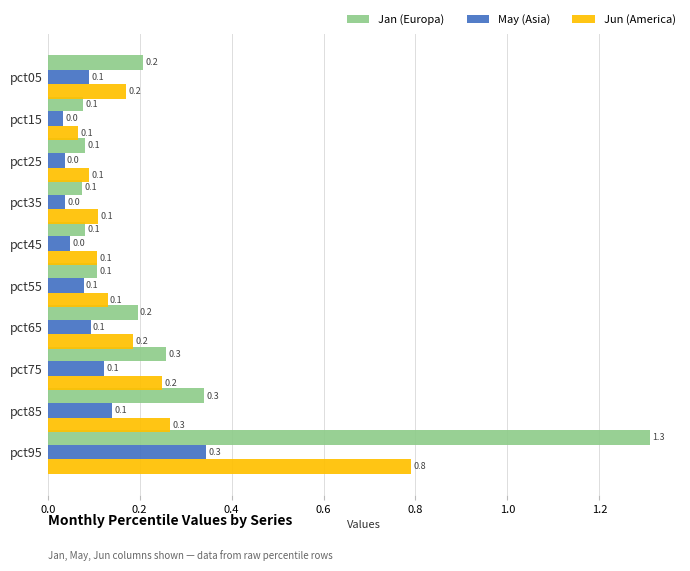

What is the average value of the Jan (Europa) series?

0.3